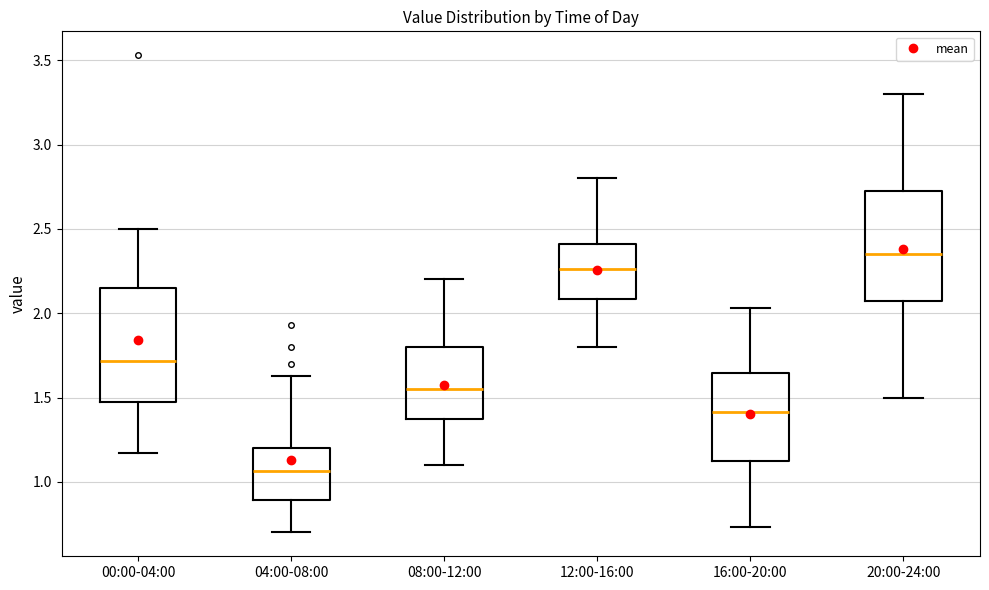

Which box has the highest median line?

20:00-24:00